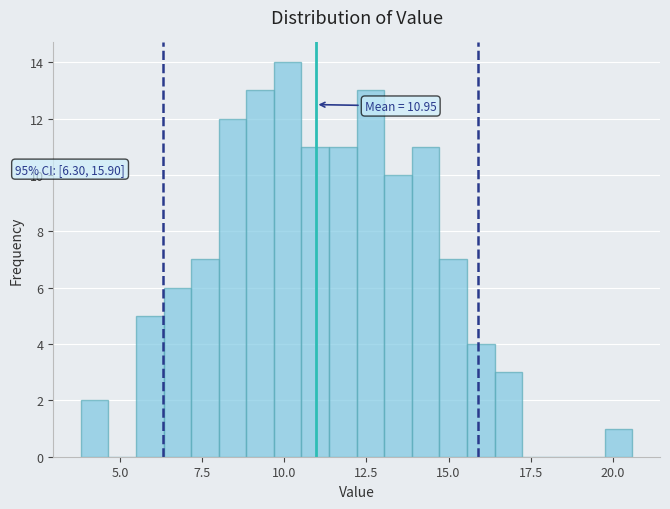

Read against the x-axis, roughly where is the centre of the tallest bar?

10.0